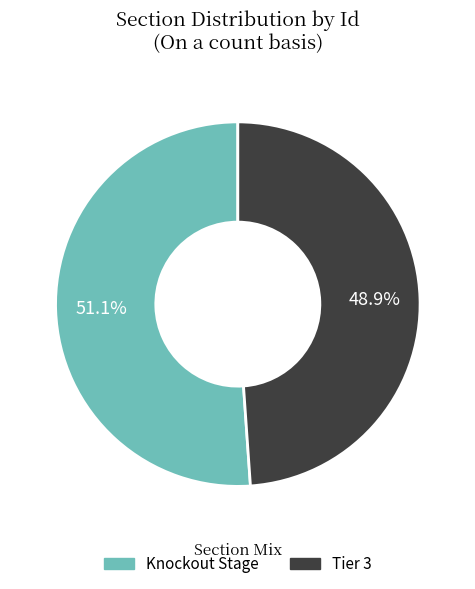

True or false: Tier 3 accounts for 37% of the total.

False